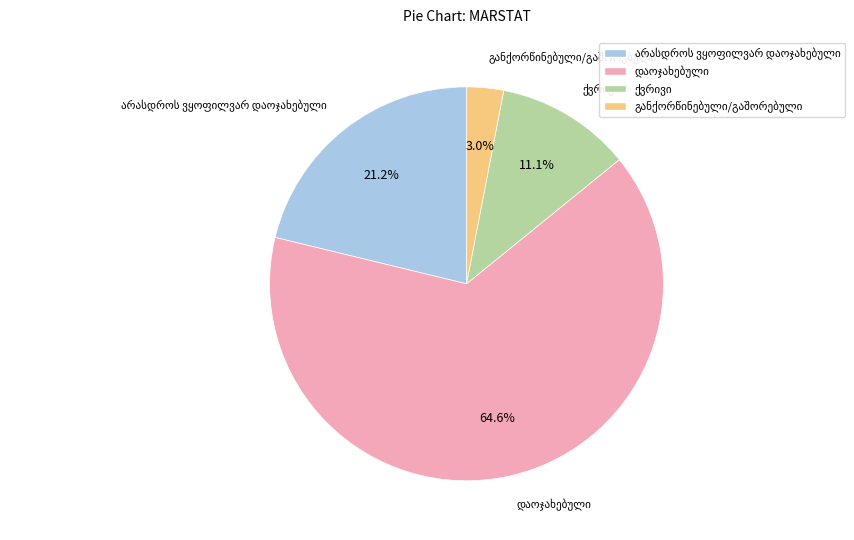

How many slices are in this pie chart?

4